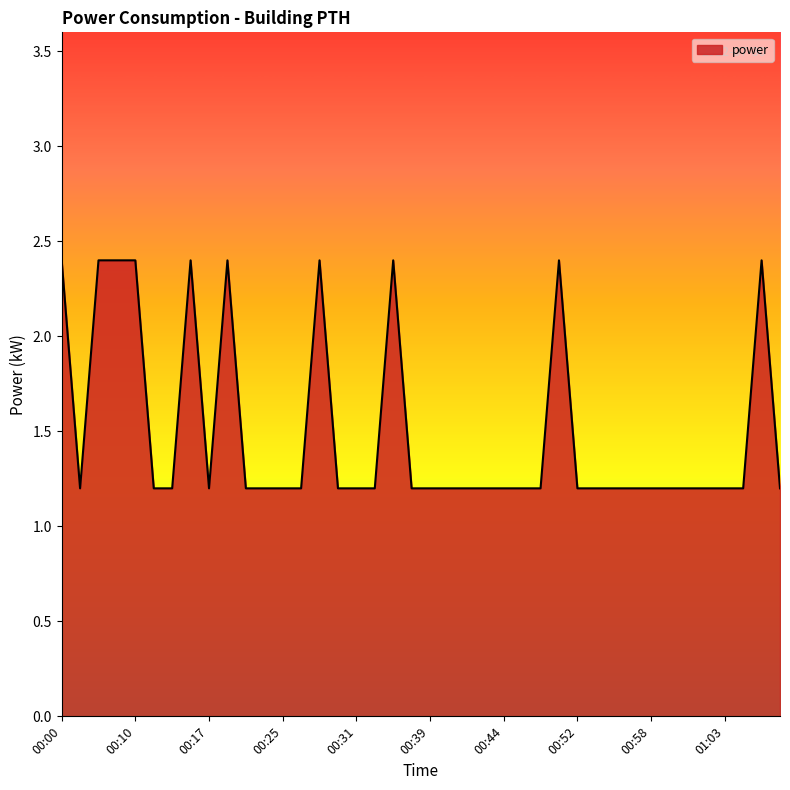

How many series are shown in this chart?

1